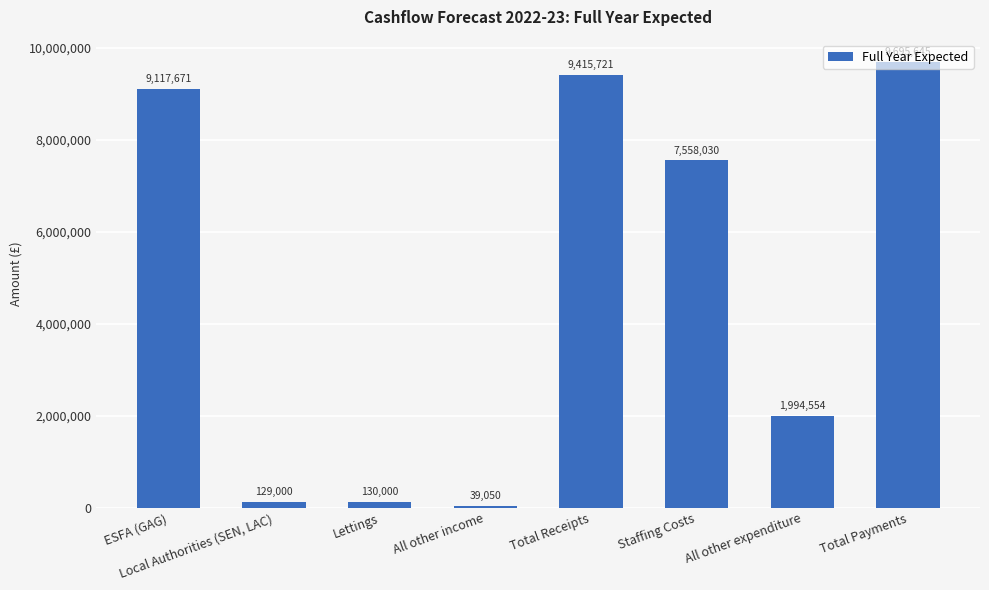

Where does the data first go above 7558030?

ESFA (GAG)